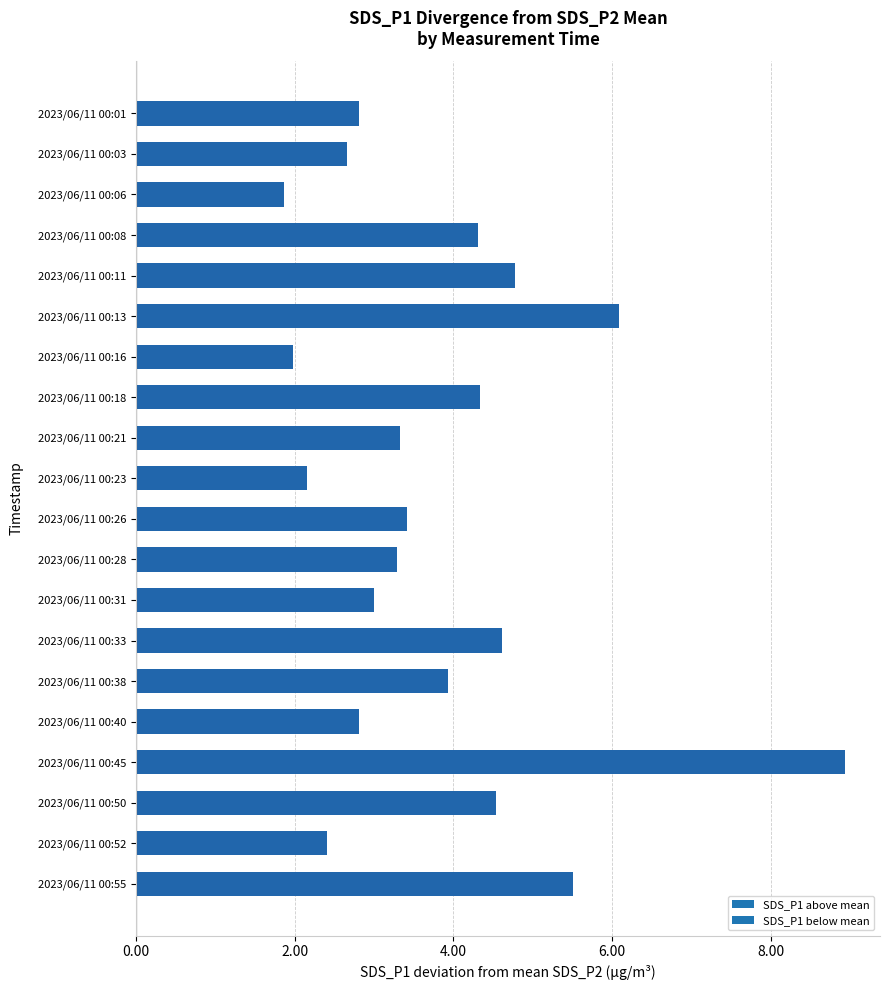

What is the change in value from 2023/06/11 00:33 to 2023/06/11 00:55?

+0.9